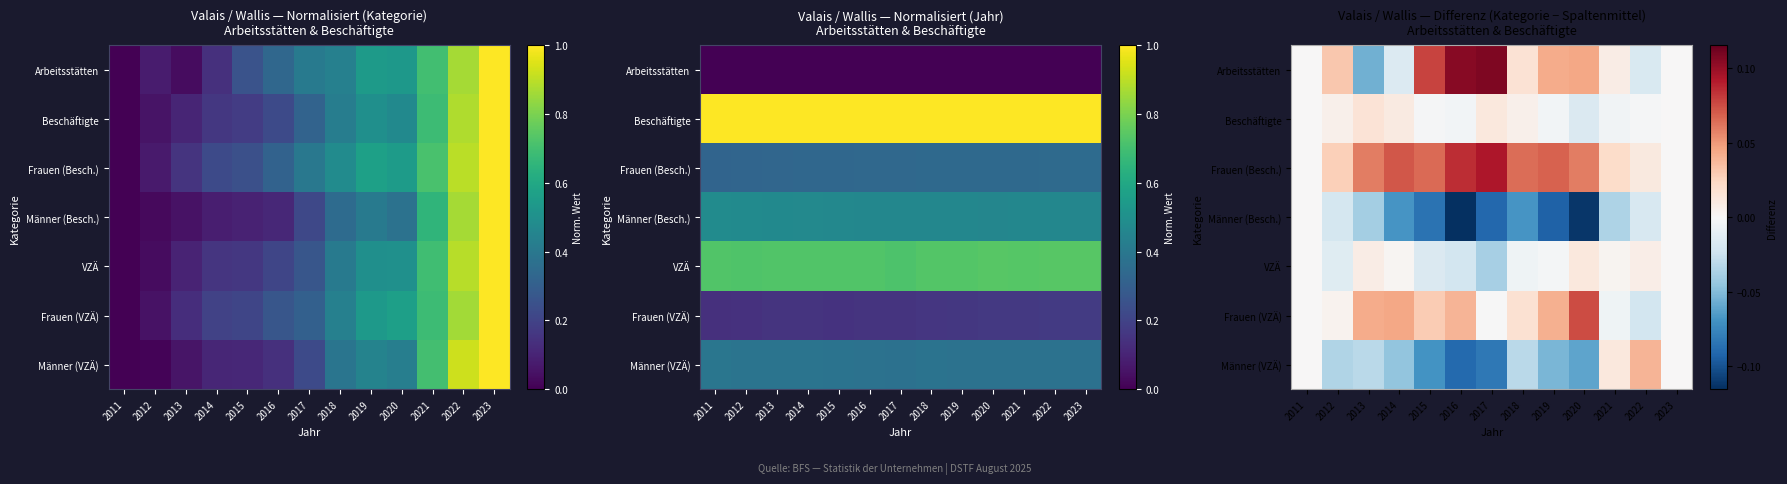

Between 2015 and 2021, which series saw the biggest shift?

Männer (VZÄ)